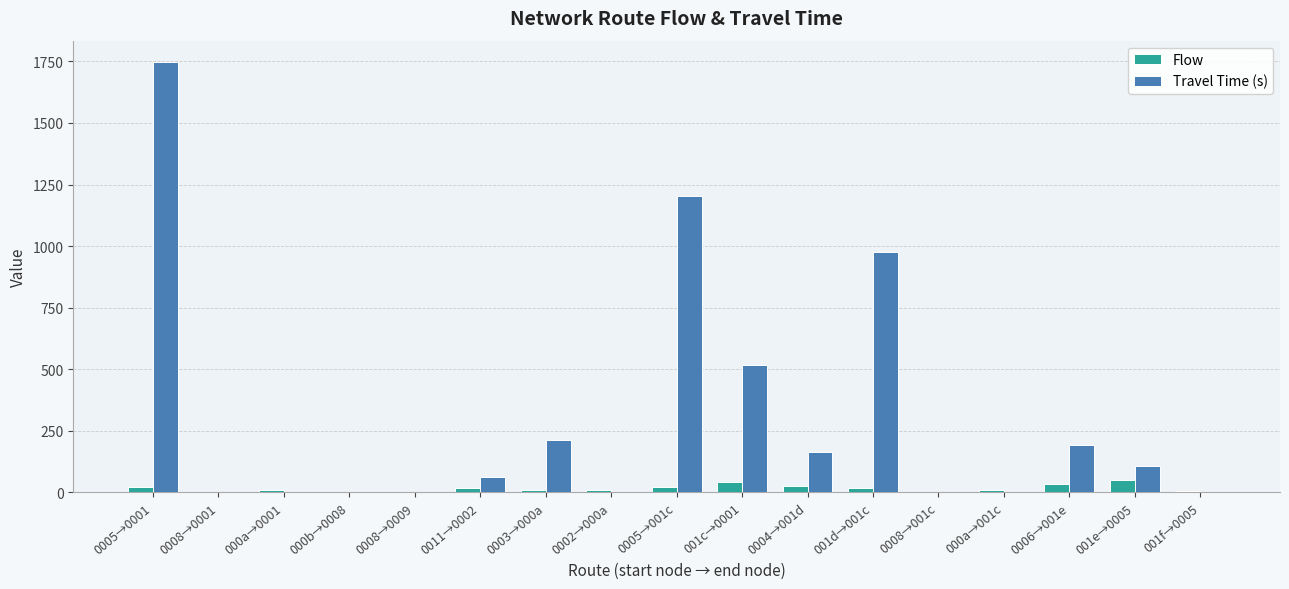

What are all the series names shown in the legend?

Flow, Travel Time (s)